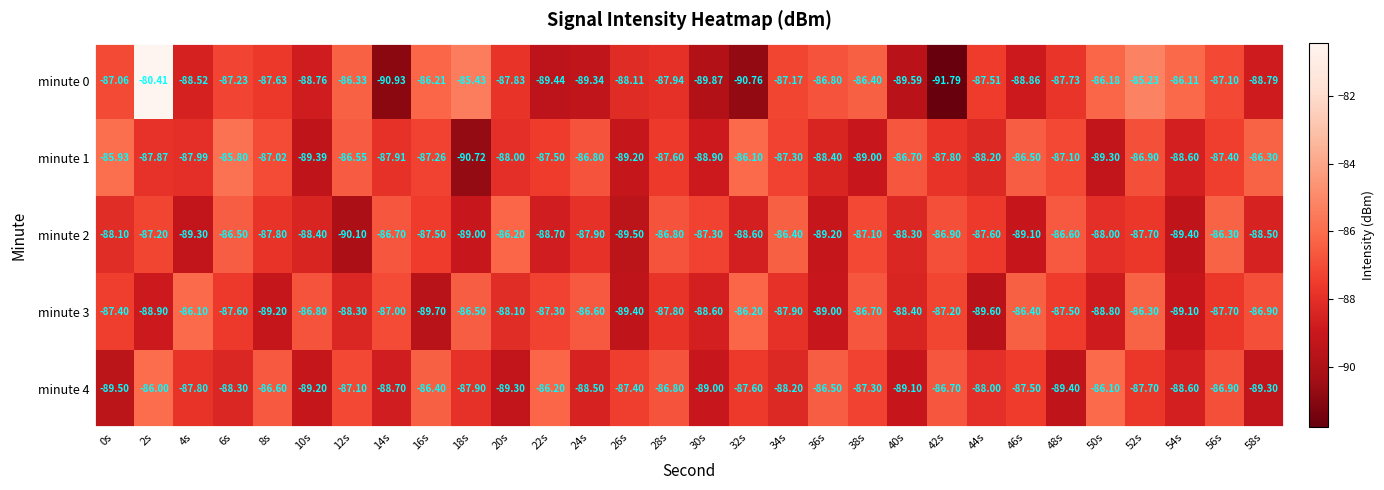

Between 6s and 54s, which series saw the biggest shift?

minute 2